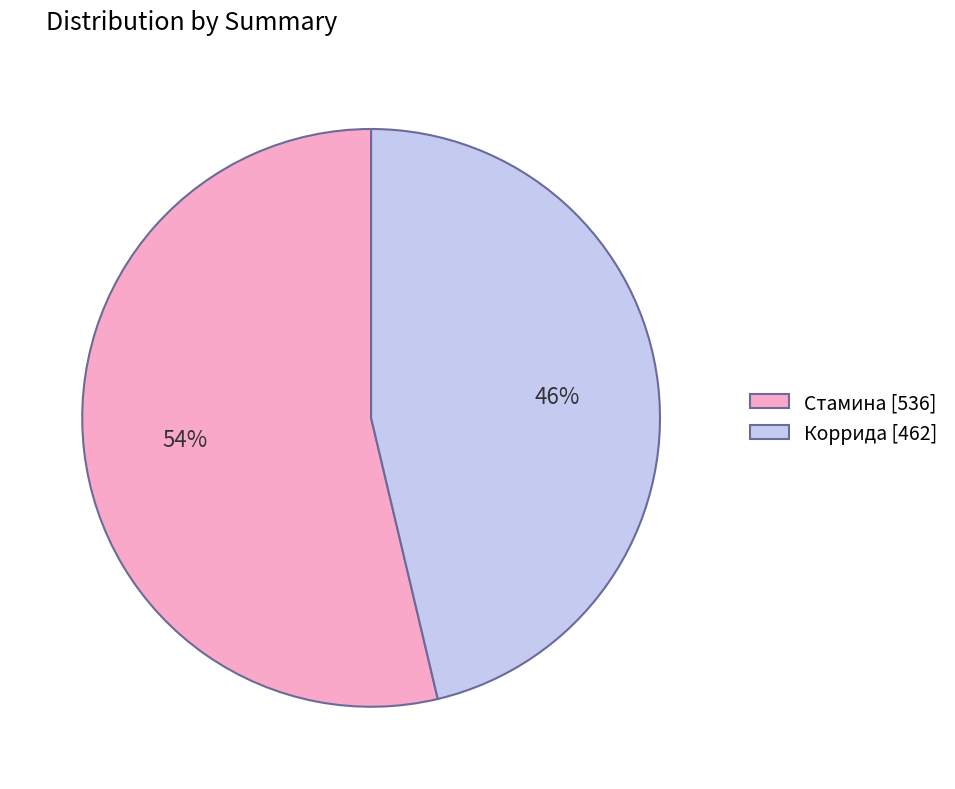

Do Коррида [462] and Стамина [536] together represent more than half of the pie?

Yes